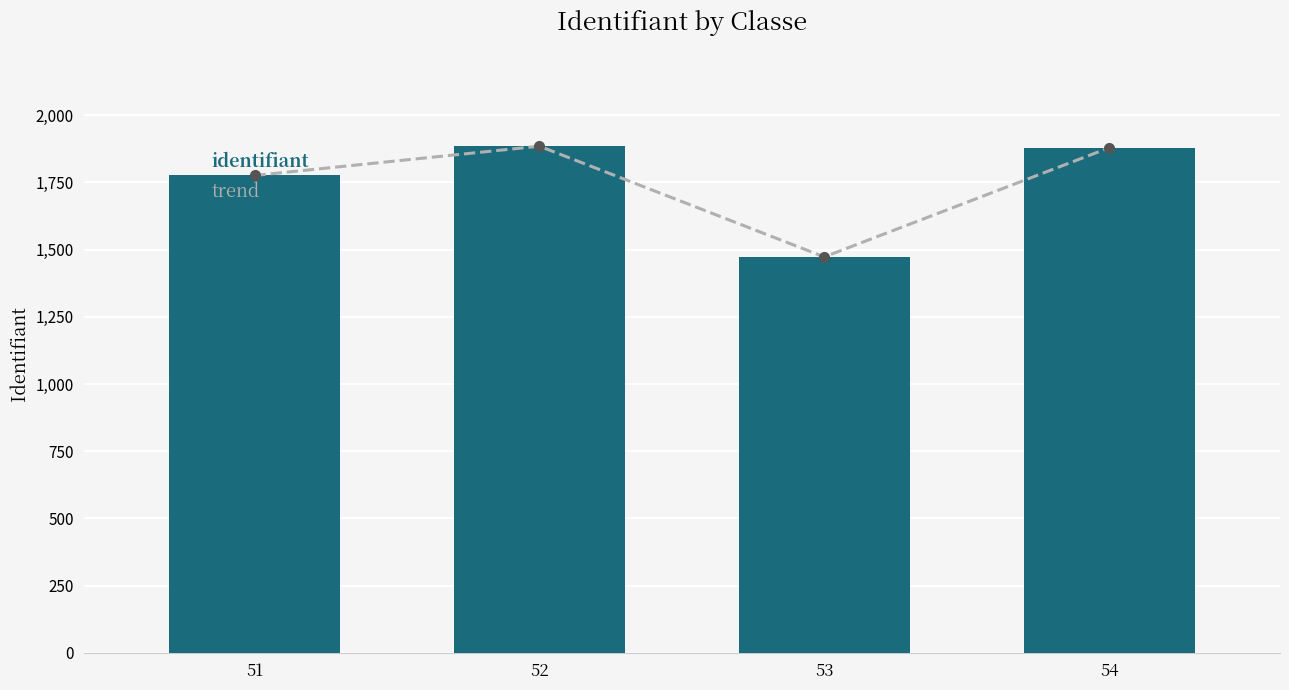

How many data points does each series have?

4